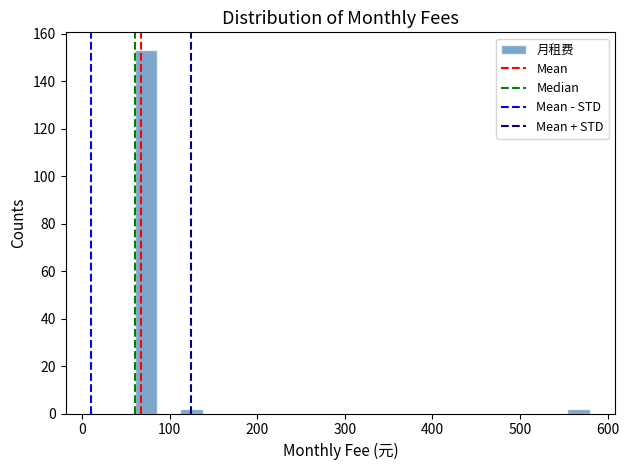

Read against the x-axis, roughly where is the centre of the tallest bar?

70